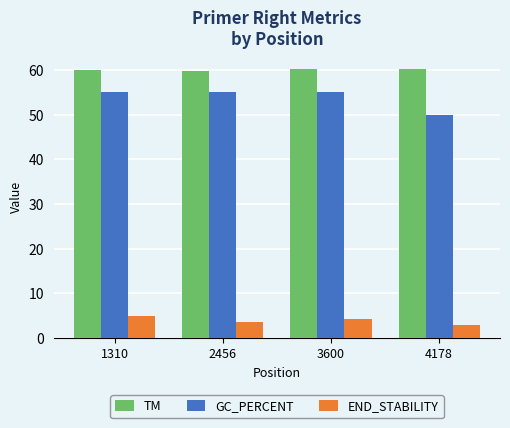

Rank the series by their maximum value, from lowest to highest.

END_STABILITY, GC_PERCENT, TM